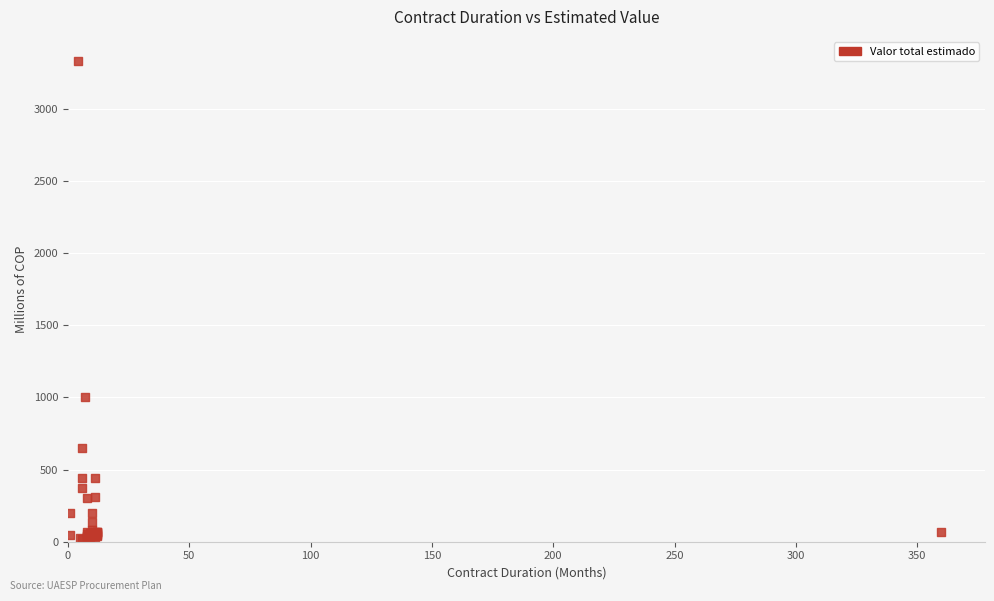

What Y value in the scatter plot is closest to 1676?

1000.0